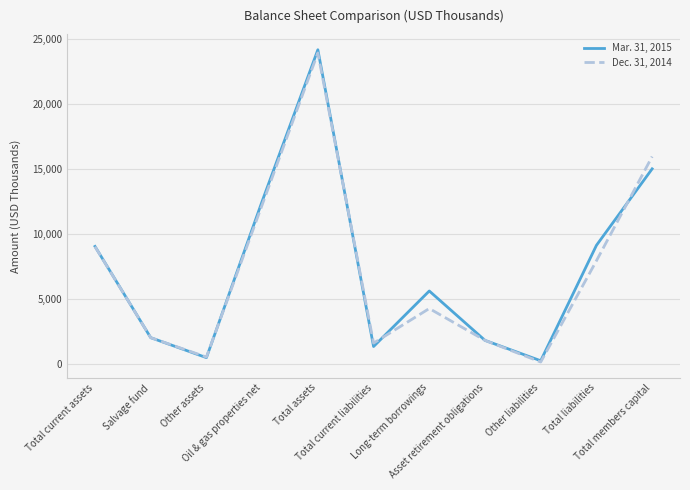

What is the smallest value displayed?

184